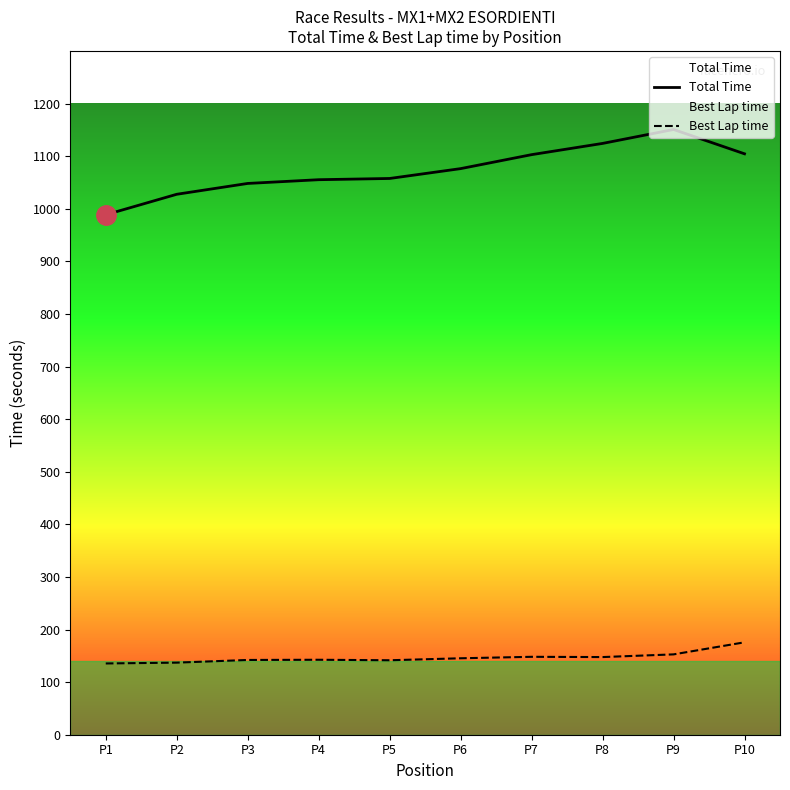

True or false: Best Lap time has a value of 135.5 at P1.

True